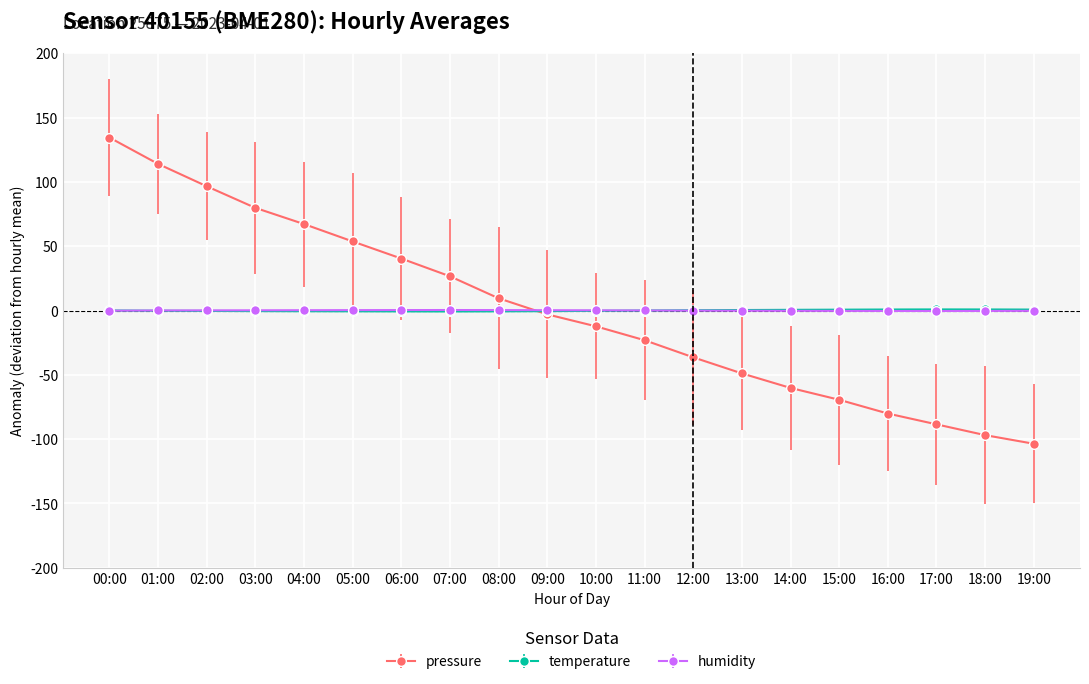

The temperature series shows -0.6 at 05:00. True or false?

True